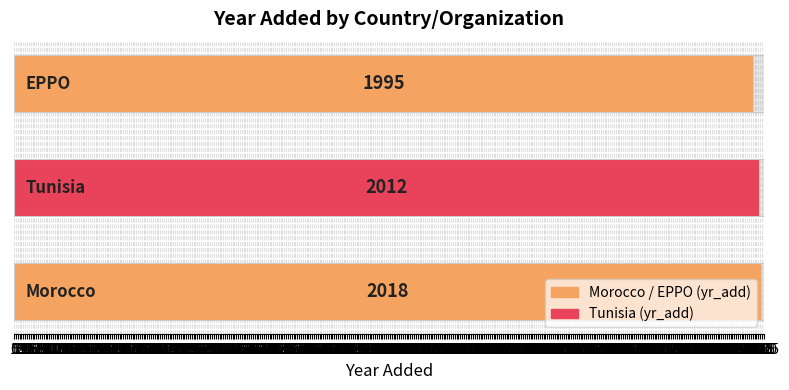

True or false: the data shows 3056 at 0.

False